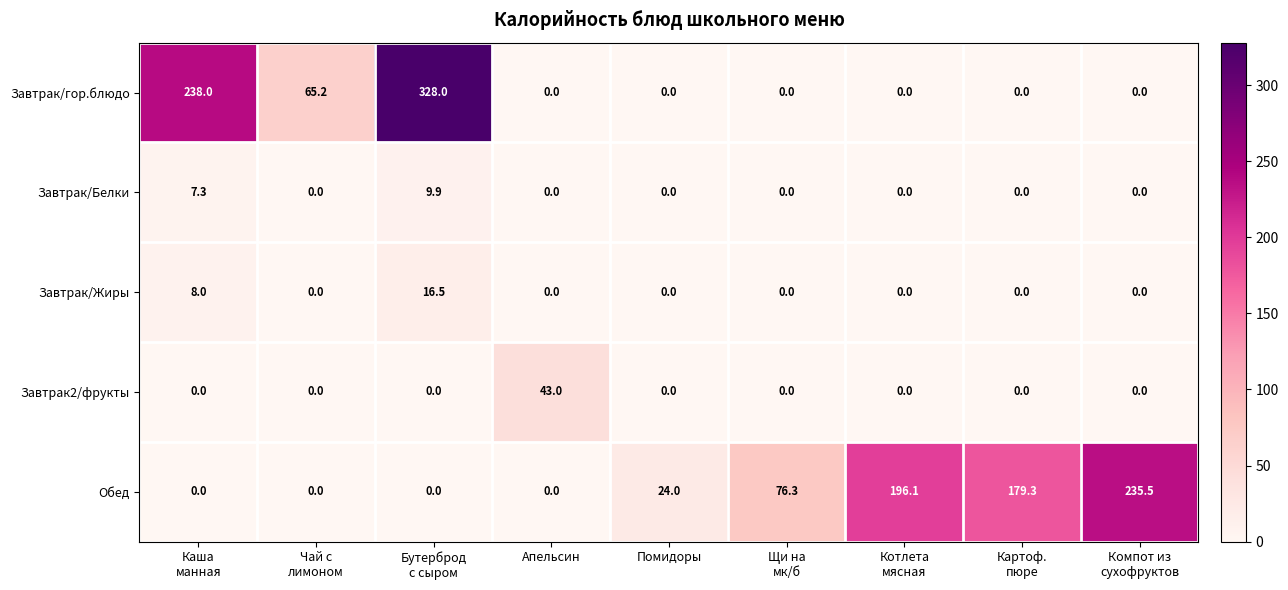

What is the difference between the highest and lowest values at Апельсин?

43.0